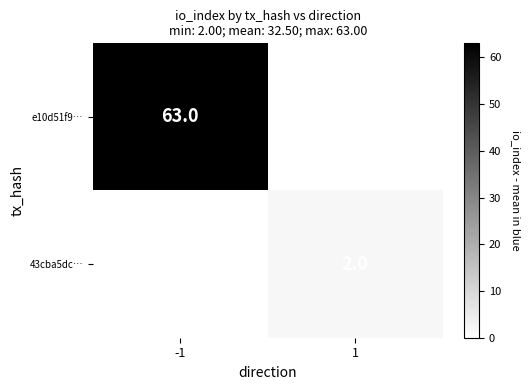

How many distinct data groups are displayed?

2